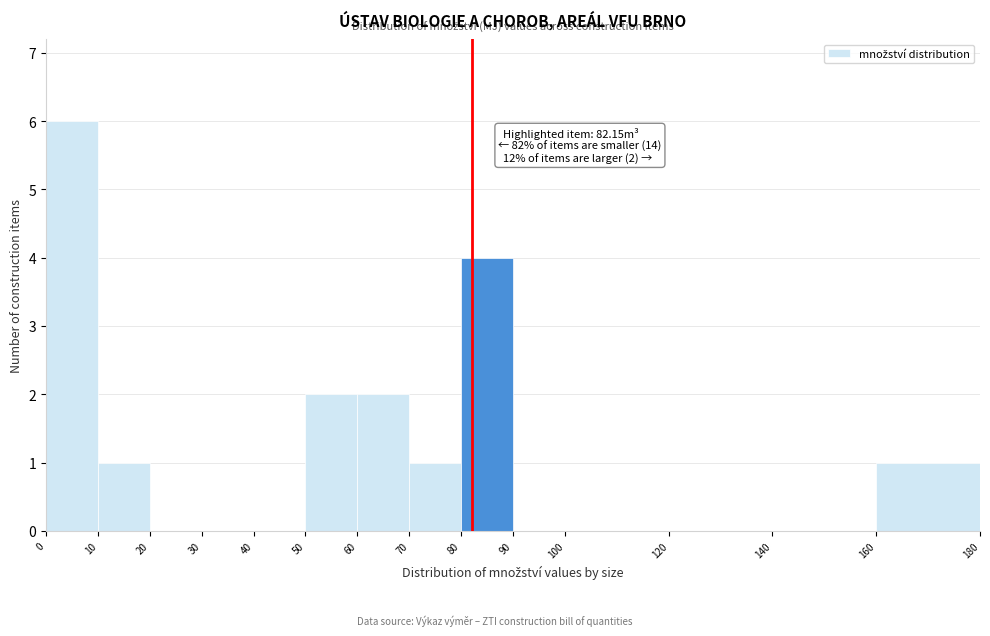

Over which range of the x-axis is the bar tallest?

0 to 10